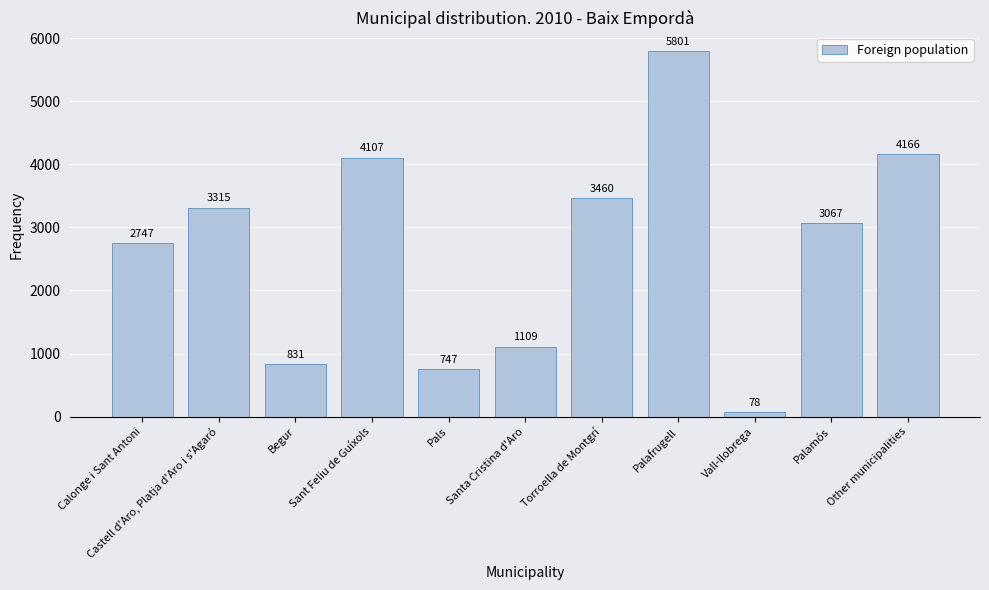

Rank the categories by value from highest to lowest.

Palafrugell, Other municipalities, Sant Feliu de Guíxols, Torroella de Montgrí, Castell d'Aro, Platja d'Aro i s'Agaró, Palamós, Calonge i Sant Antoni, Santa Cristina d'Aro, Begur, Pals, Vall-llobrega